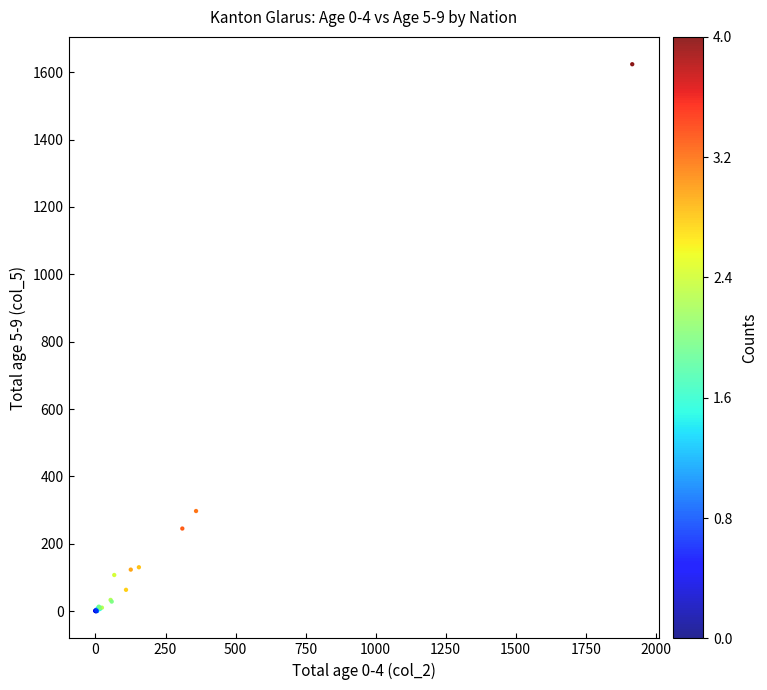

What Y value in the scatter plot is closest to 812?

297